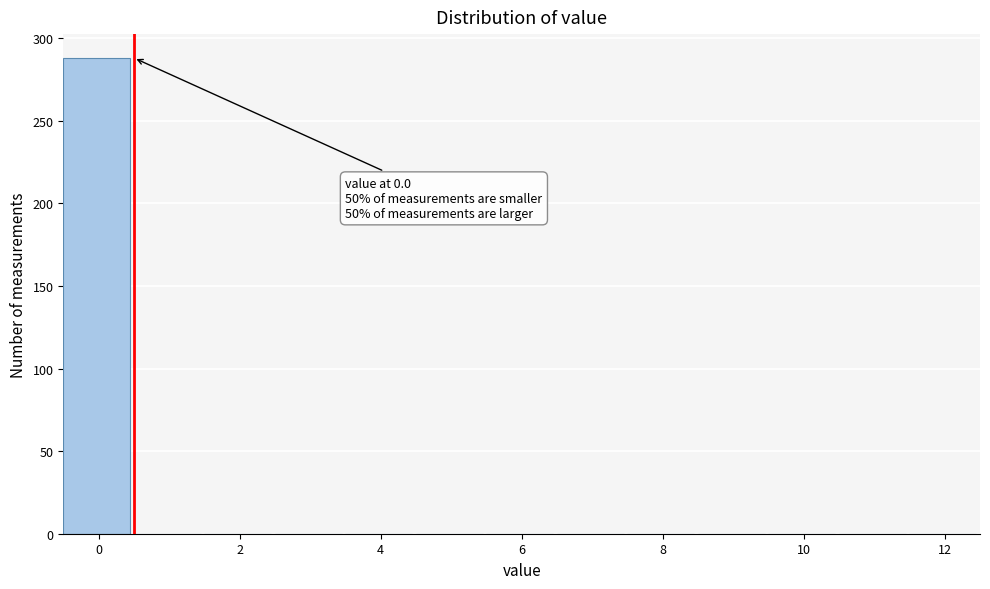

Which range on the x-axis has the tallest bar?

-0.5 to 0.5